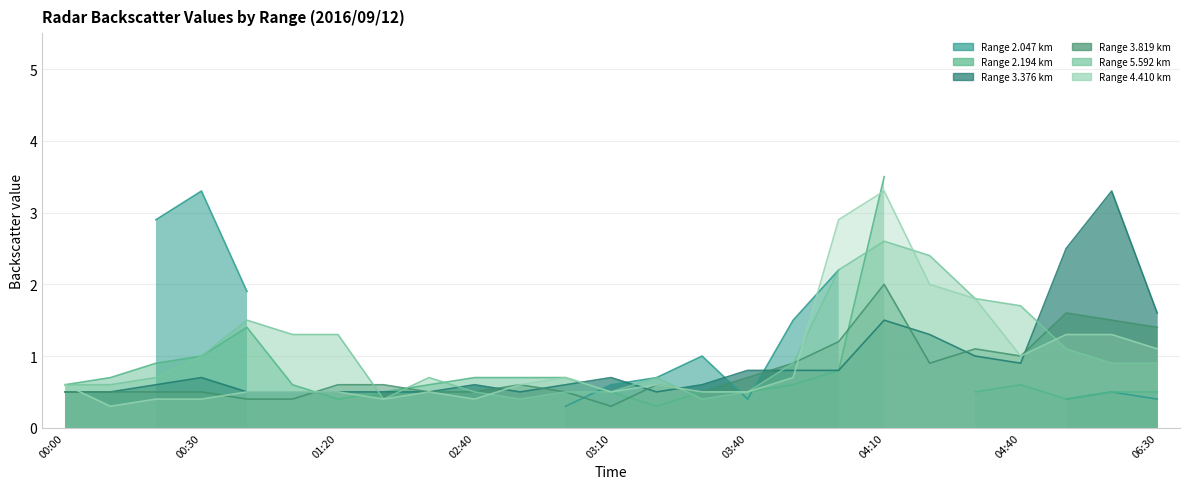

How many interior local valleys does the 5.592 series have?

3